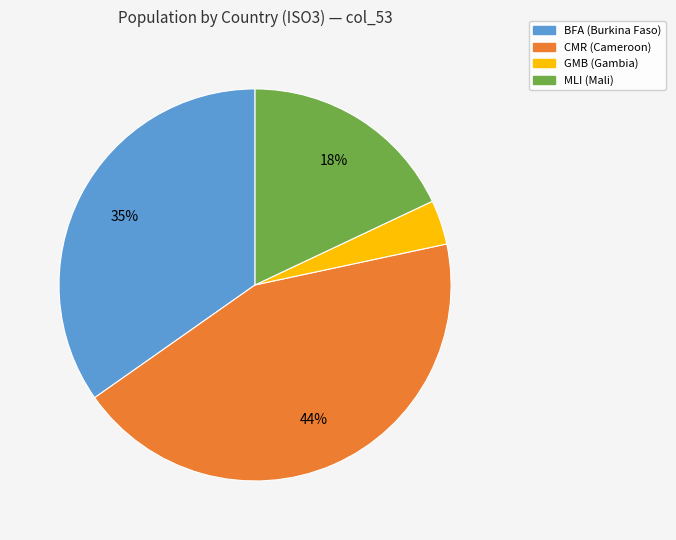

The GMB slice represents 4% of the pie. True or false?

True